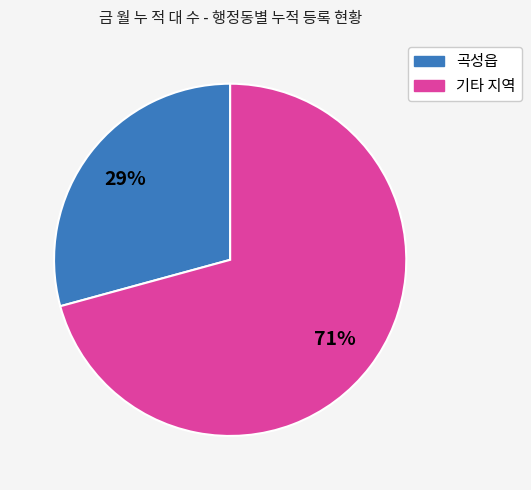

Is there a majority slice in this chart?

Yes